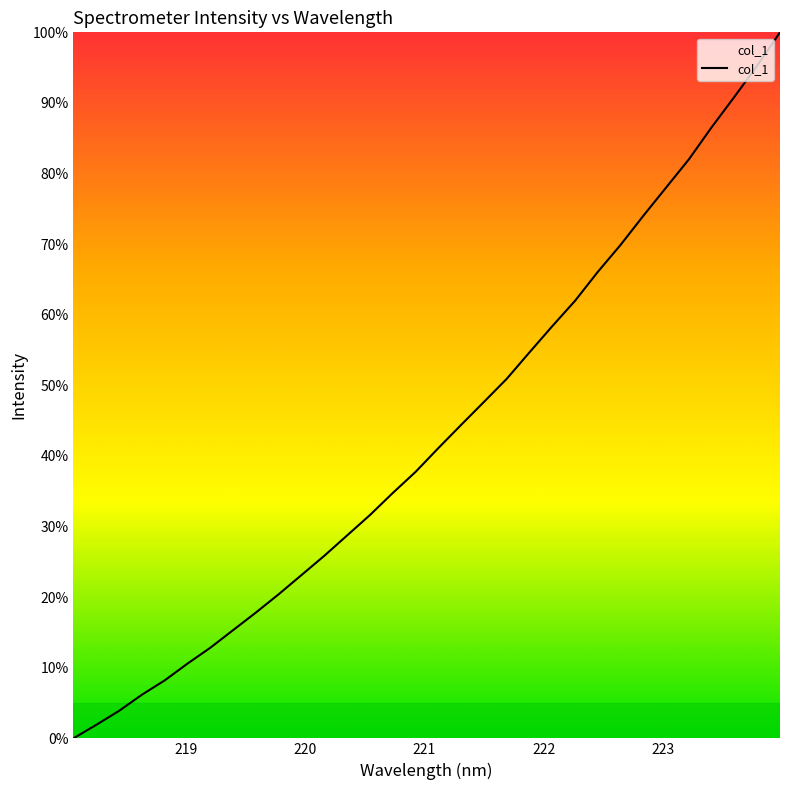

What is the maximum value shown in the chart?

100.0